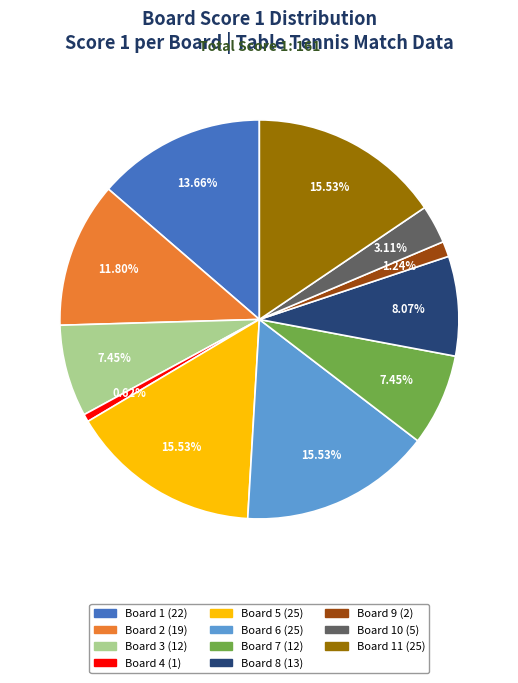

Is there any slice that represents more than half of the pie?

No